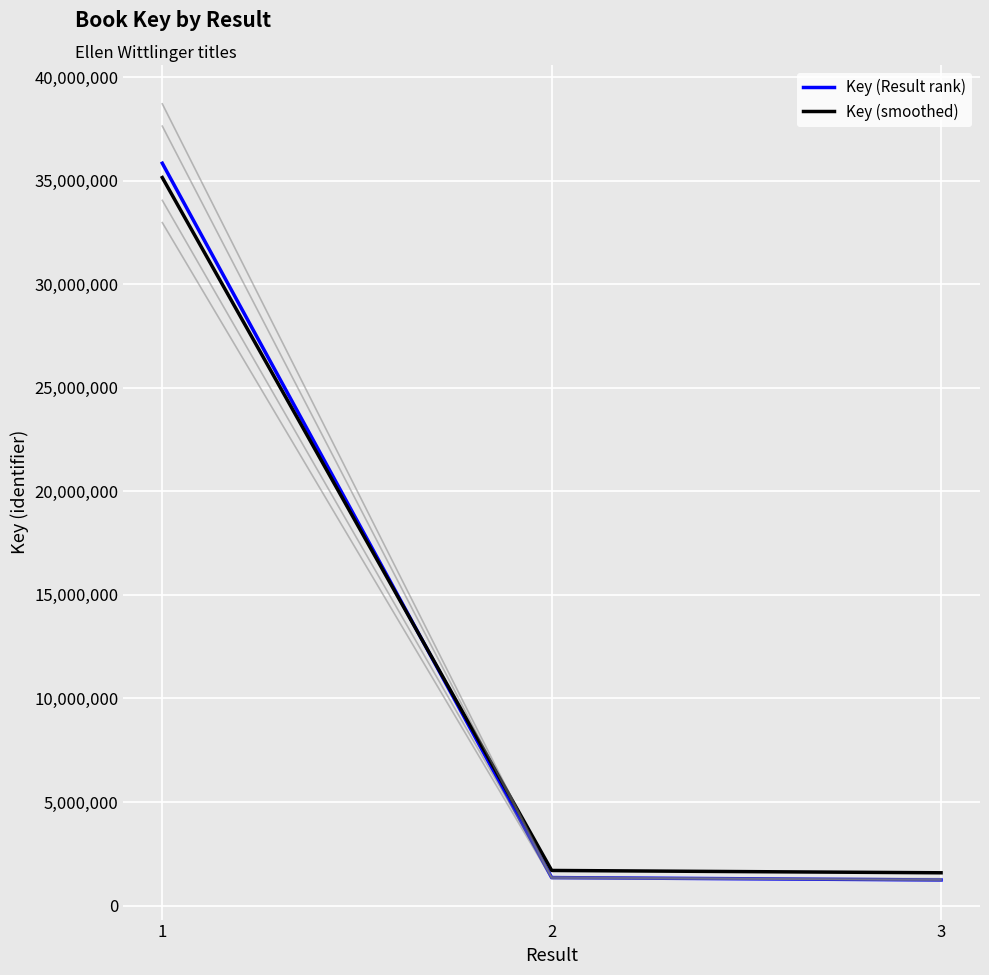

Reading left to right, what are all the values shown in this chart?

Key (Result rank): 35850777.0	1349996.0	1234469.0
Key (smoothed): 35159606.1	1693848.5	1581787.3